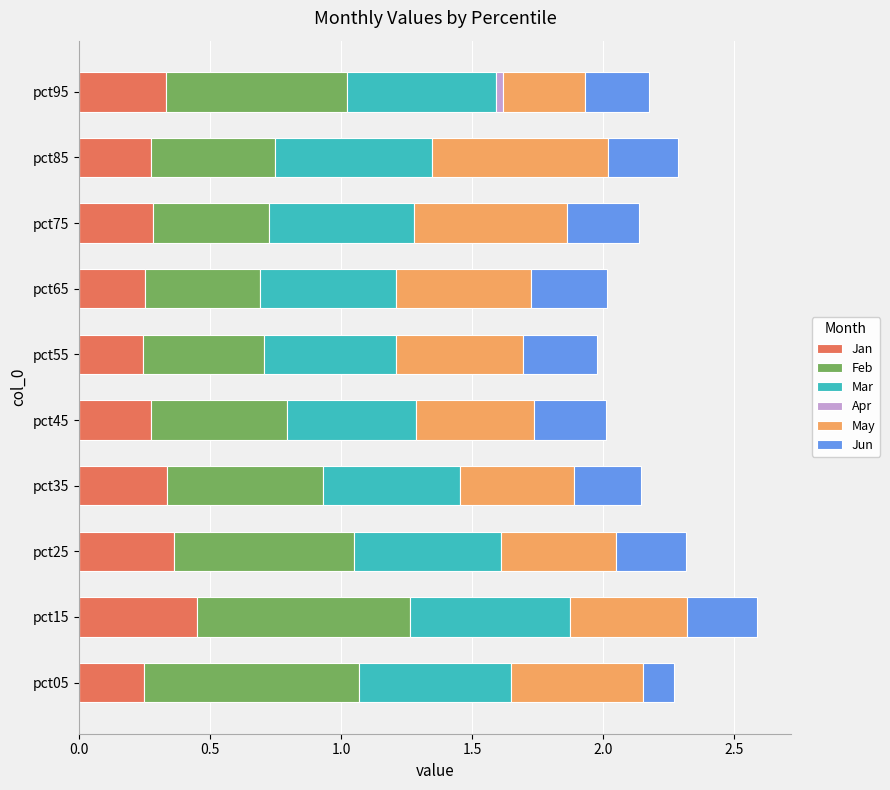

Count the Feb values in the range 0 to 1.

10